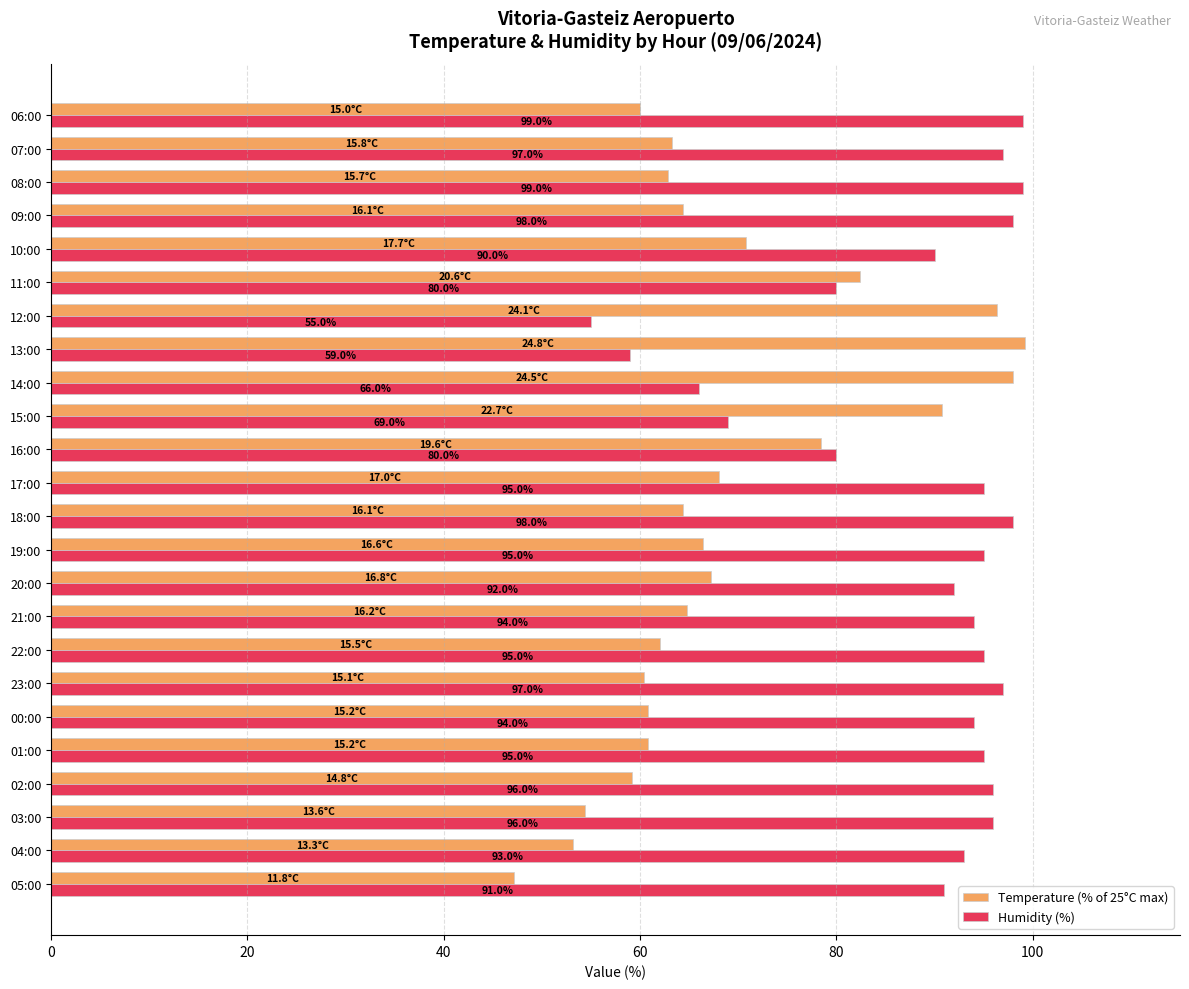

How many data points does each series have?

24